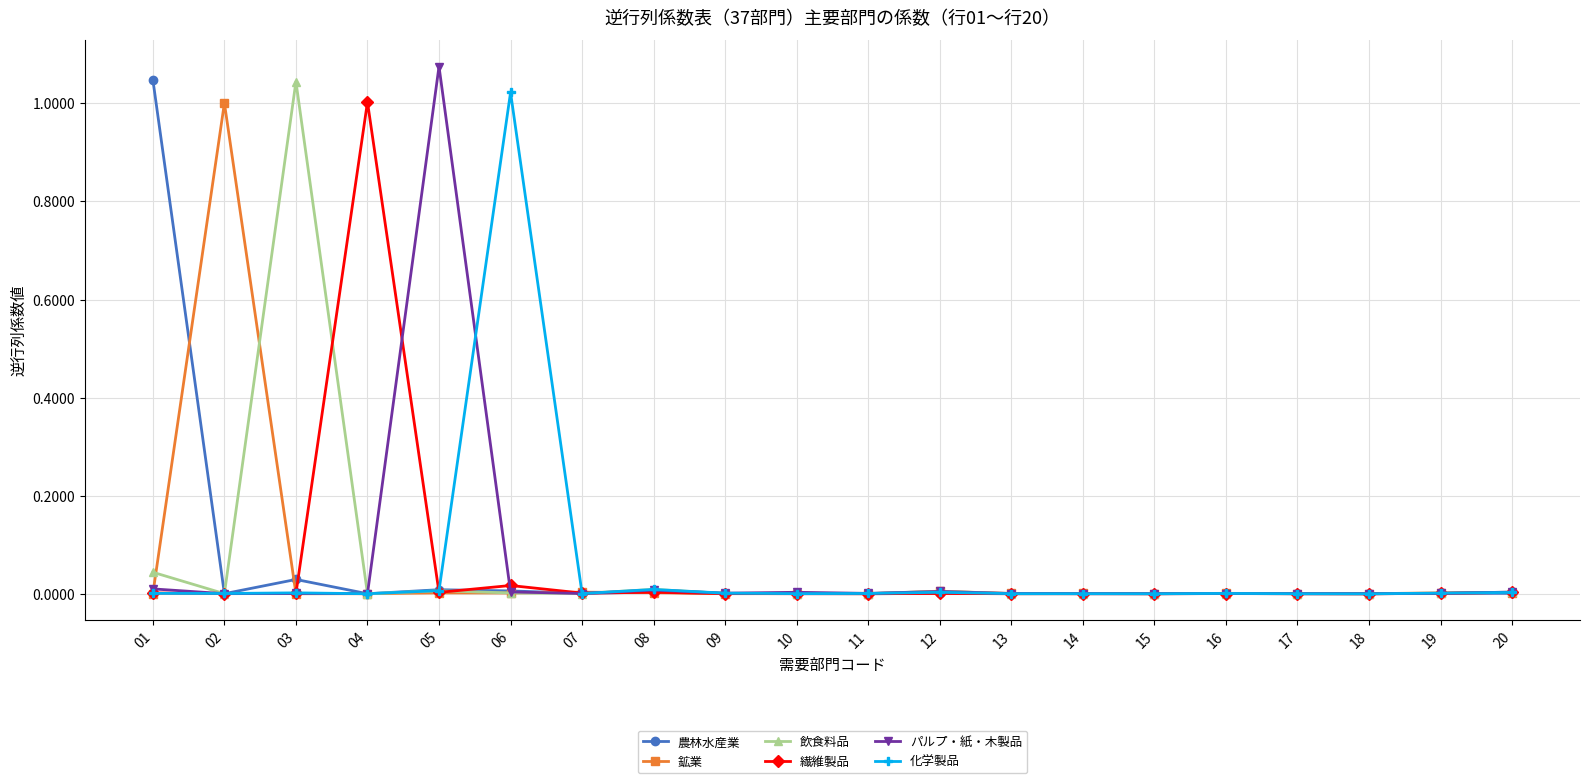

True or false: 飲食料品 has more than 2 interior local peaks.

True